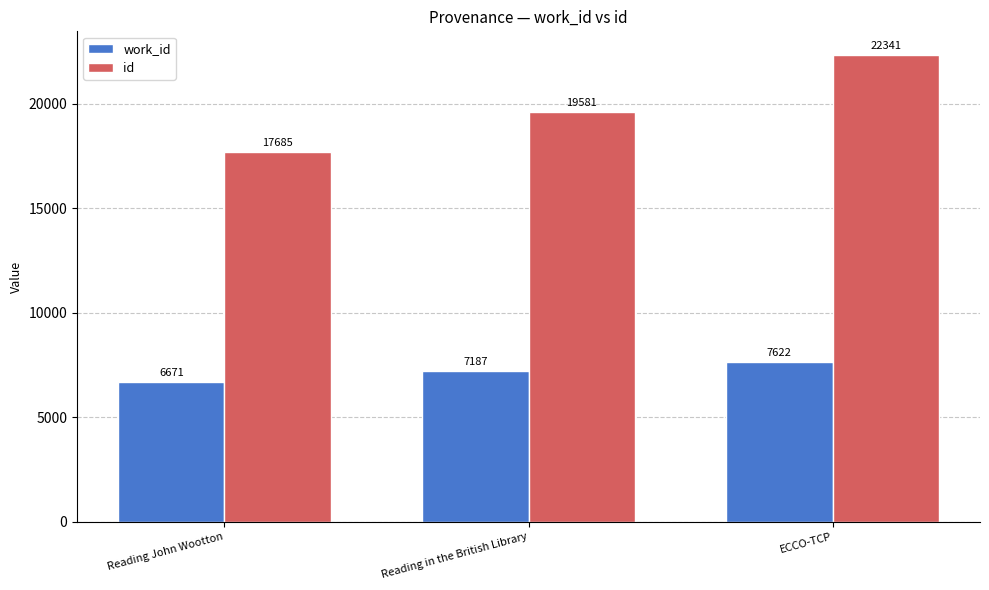

At how many categories does at least one series exceed 7675?

3